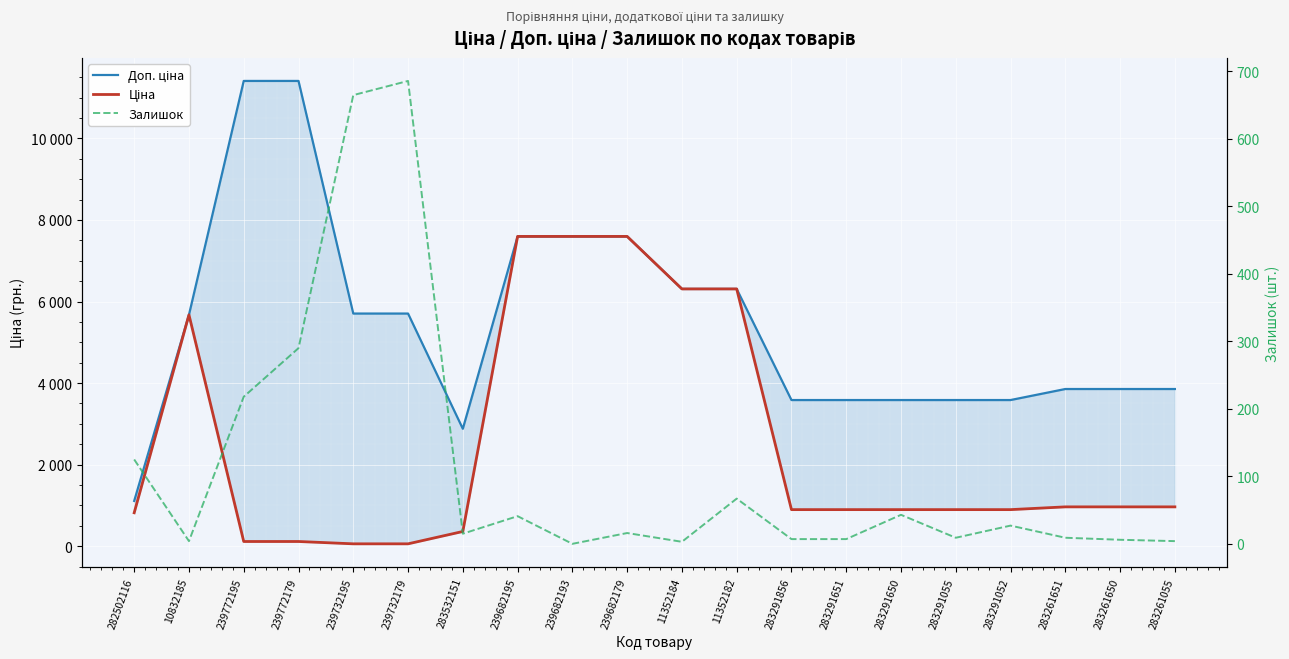

How many lines are shown in the chart?

3